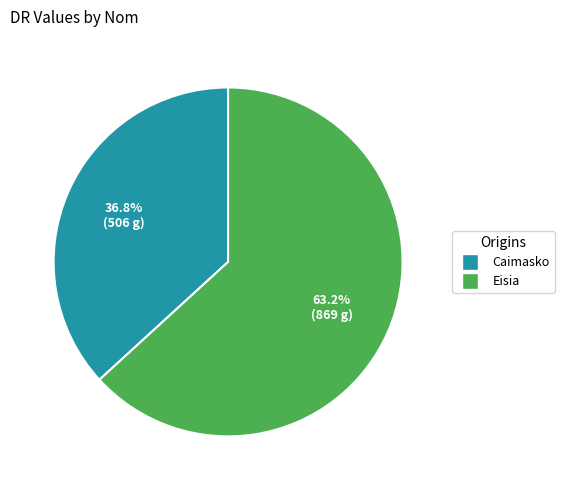

What is the largest slice in the pie chart?

Eisia